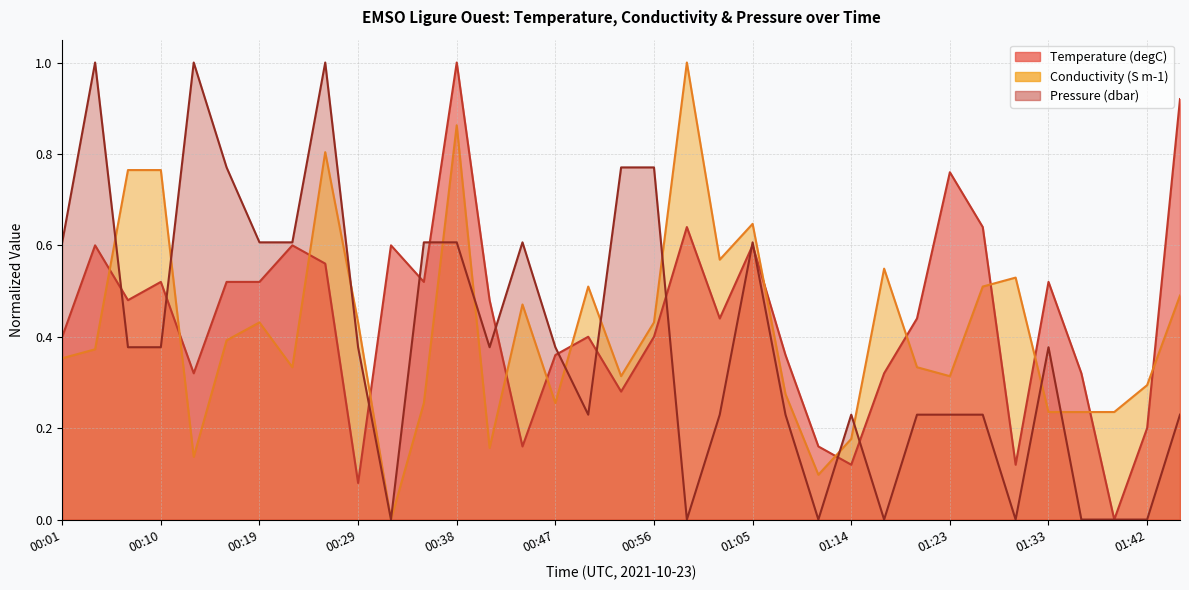

At which category does the chart reach its minimum across all series?

01:39